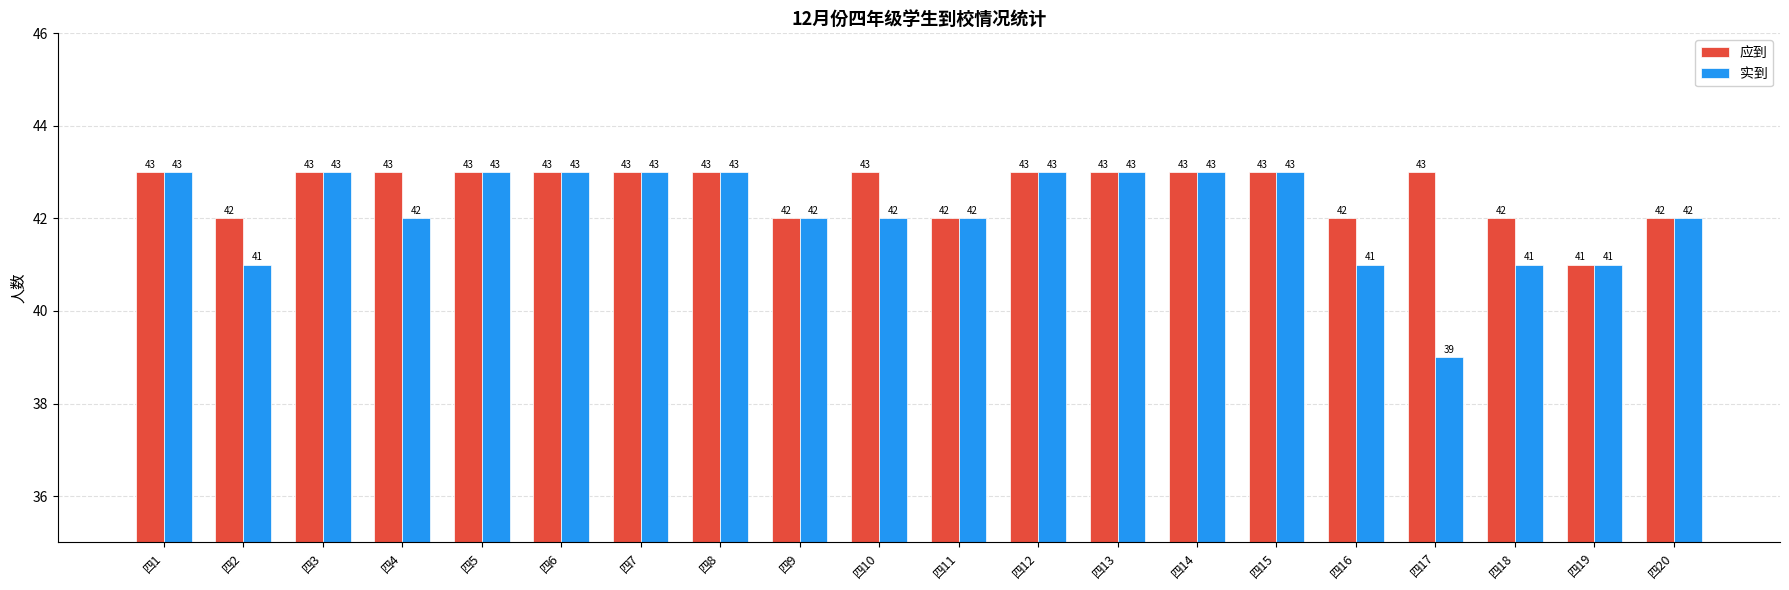

Rank the series by their average value, from lowest to highest.

实到, 应到